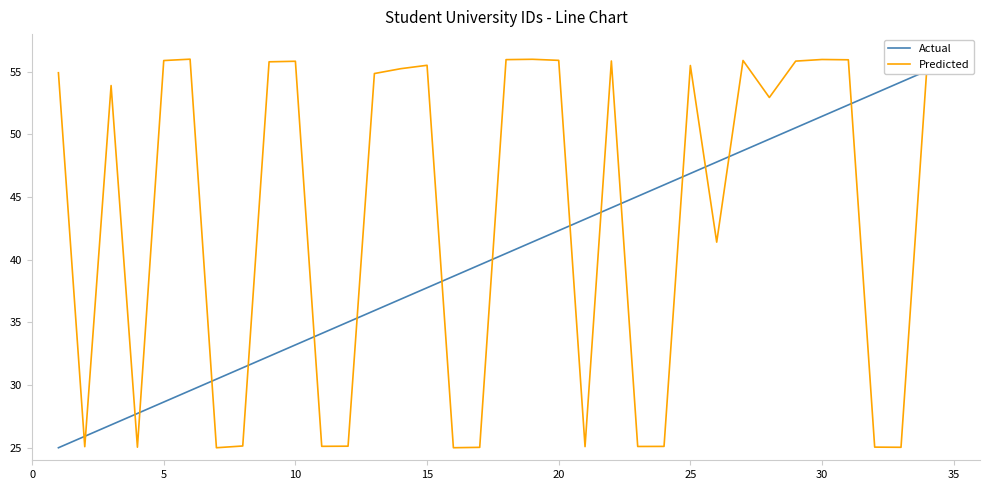

What is the maximum value for Predicted?

56.0